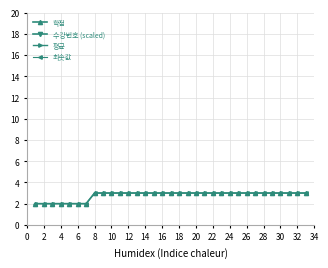

Is it true that 평균 equals 8.6 at 30?

False